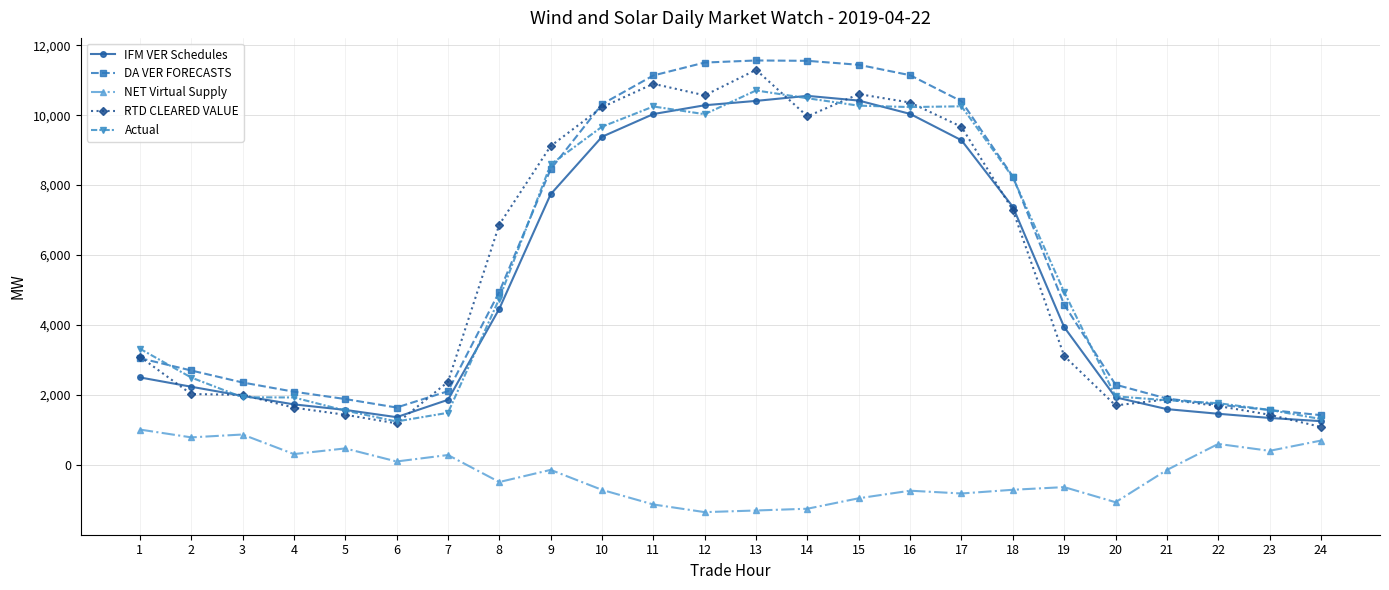

Is the value of NET Virtual Supply at 19 greater than the value of RTD CLEARED VALUE at 17?

No